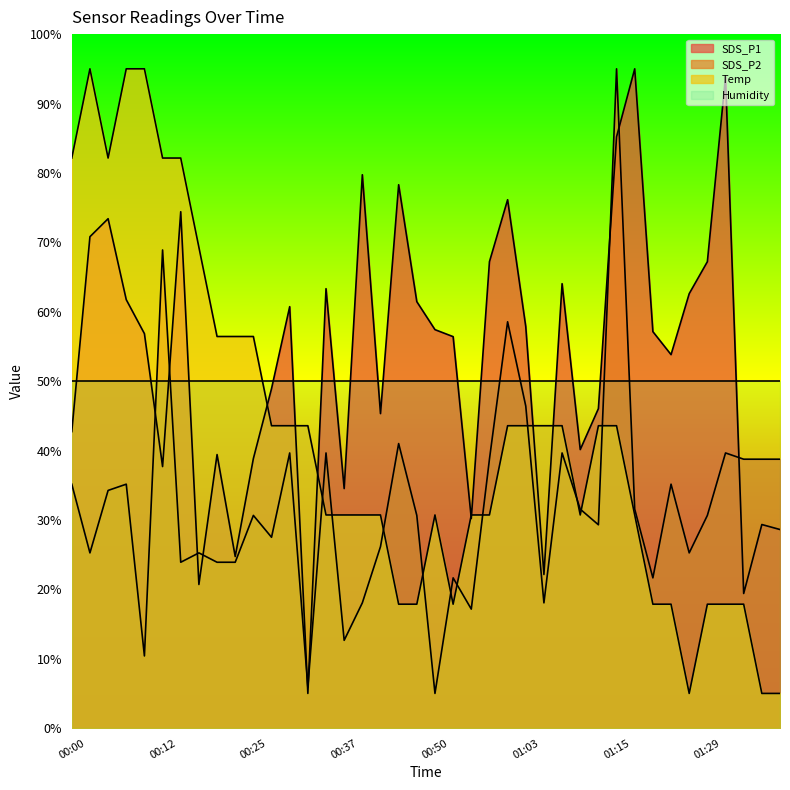

What is the sum of the SDS_P1 values at 00:58 and 01:03?

125.1